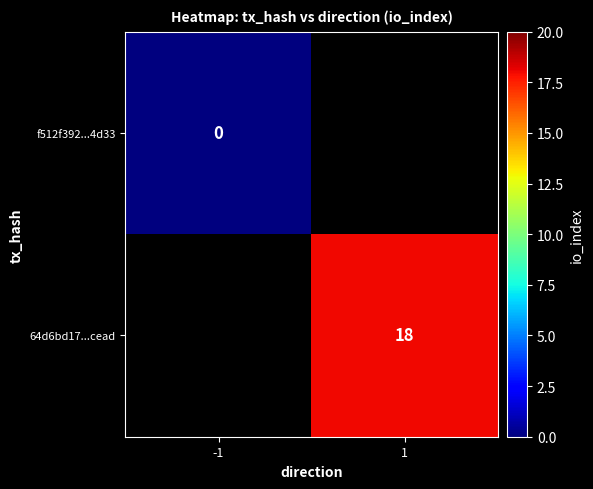

The 64d6bd17...cead series shows 18 at 1. True or false?

True